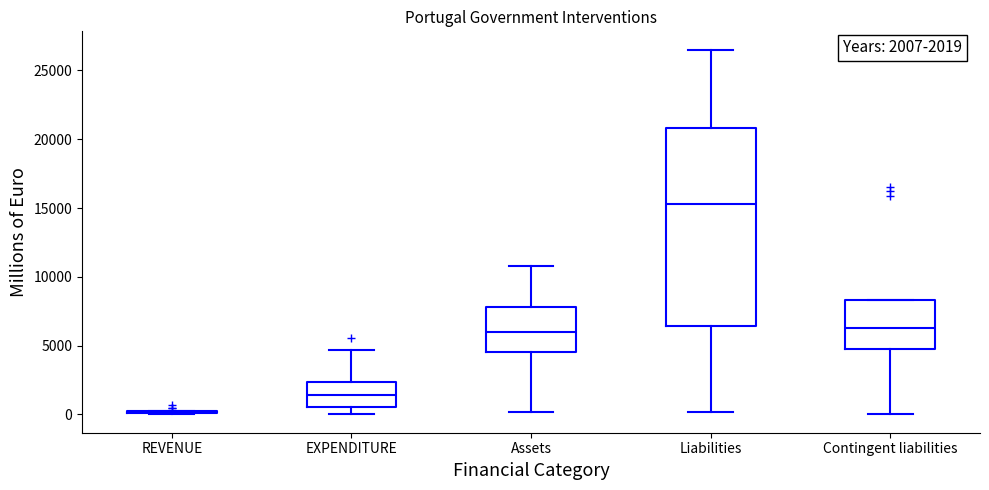

Which box is the tallest, from its lower edge to its upper edge?

Liabilities